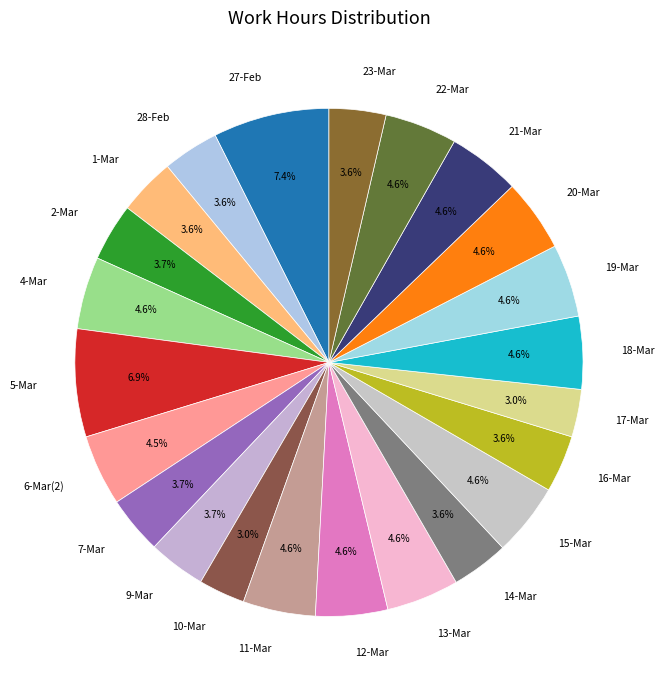

What portion of the pie excludes 14-Mar?

96.4%